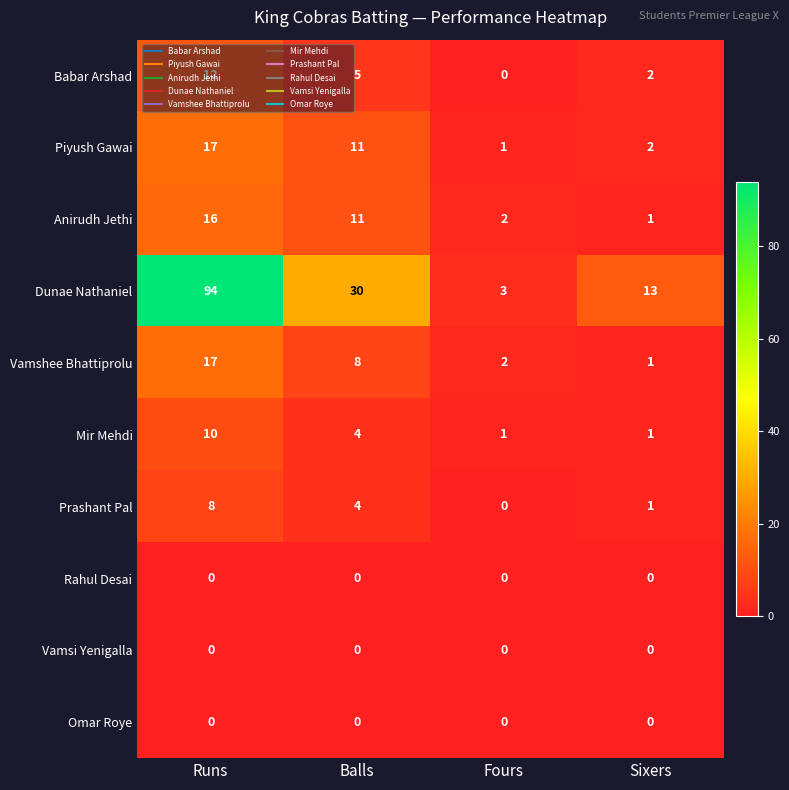

What is the sum of the Dunae Nathaniel values at Balls and Sixers?

43